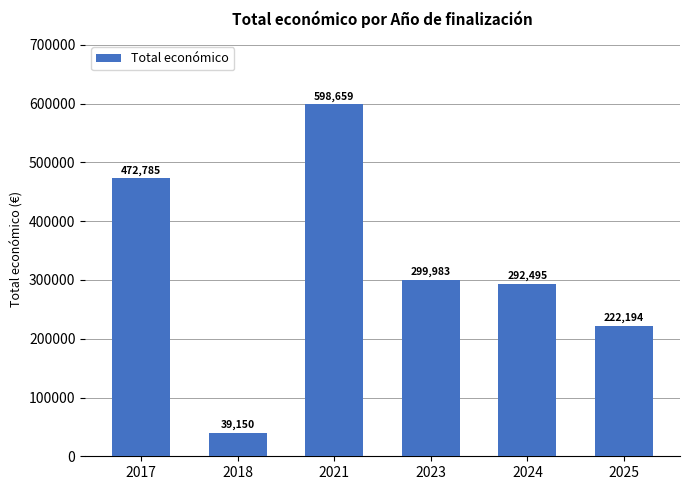

What is the difference between the maximum and minimum values?

559509